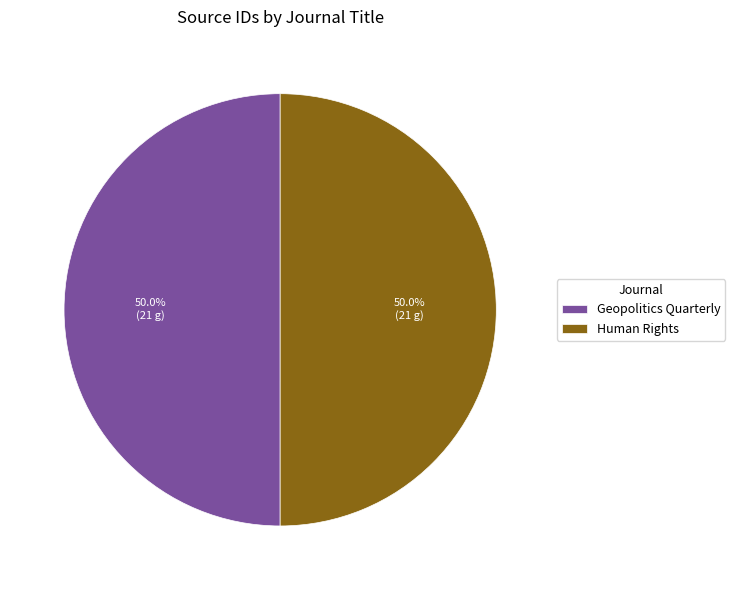

How much of the chart is everything except Geopolitics Quarterly?

50.0%